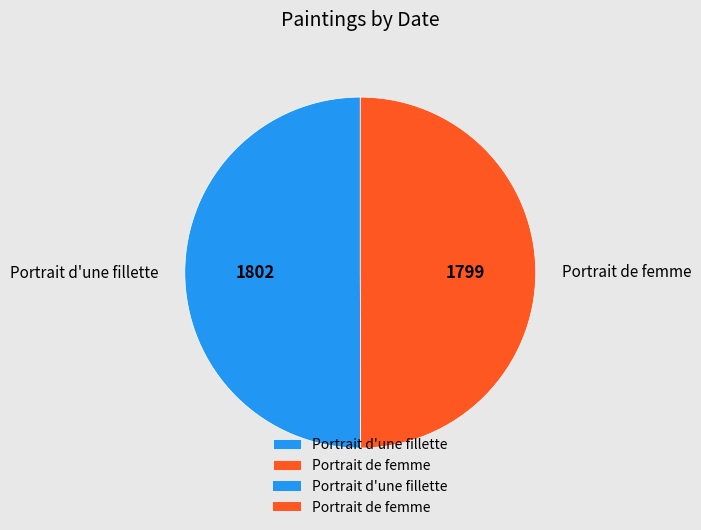

Do Portrait d'une fillette and Portrait de femme together represent more than half of the pie?

Yes